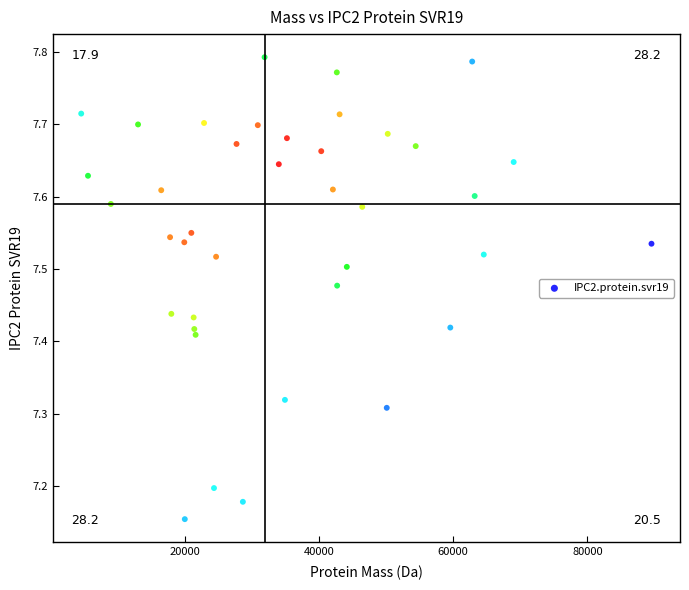

What is the range of Y values (max minus min)?

0.6